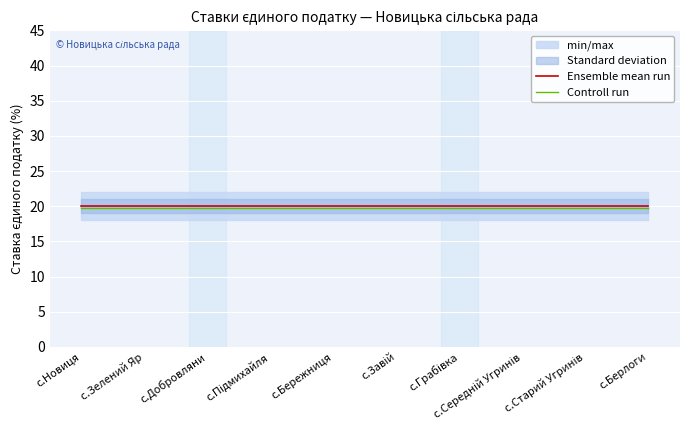

Rank the series by their maximum value, from highest to lowest.

Ensemble mean run, Controll run